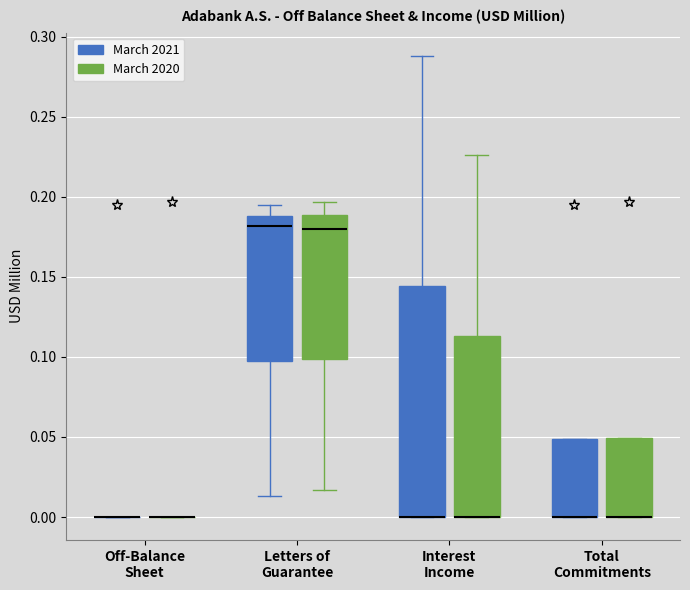

Where does the upper whisker of the box for Interest Income (March 2021) end on the y-axis? The values are not printed on the chart, so give them approximately, as read against the axis.

0.290